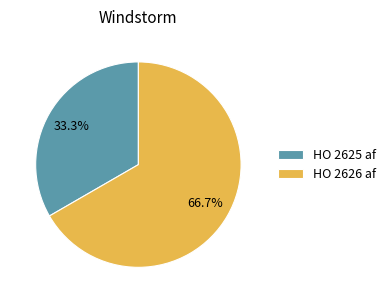

To the nearest percent, what portion does HO 2626 af represent?

67%